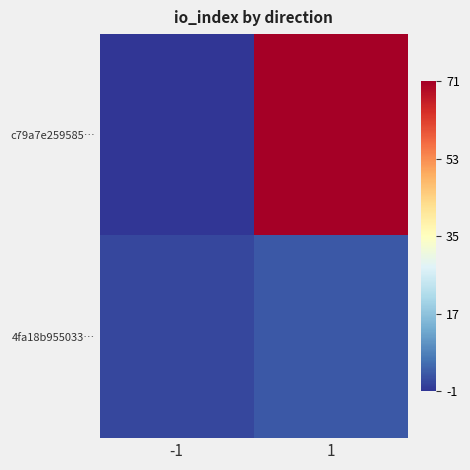

What is the total value across all series at 1?

74